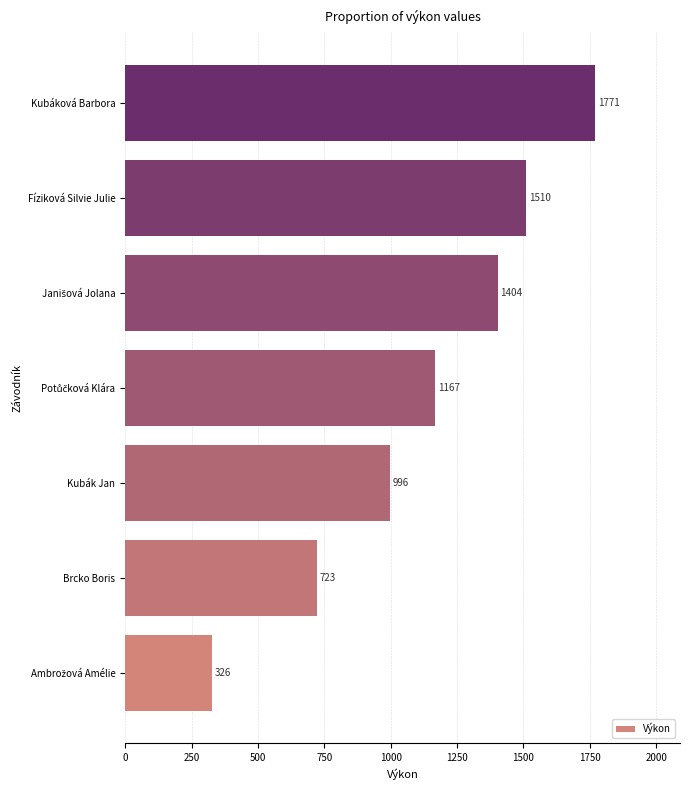

Are the bars horizontal?

Yes